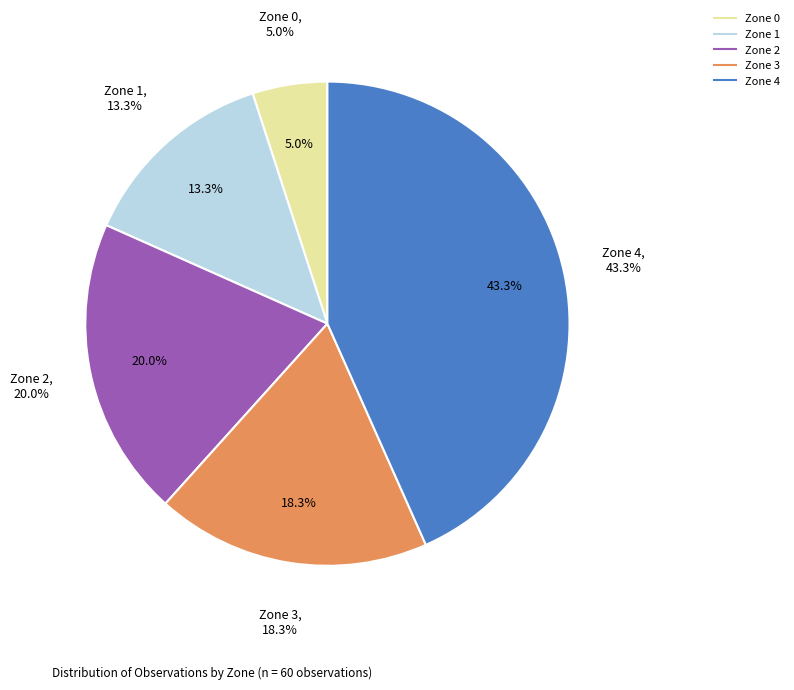

Which has a higher value, Zone 0 or Zone 3?

Zone 3